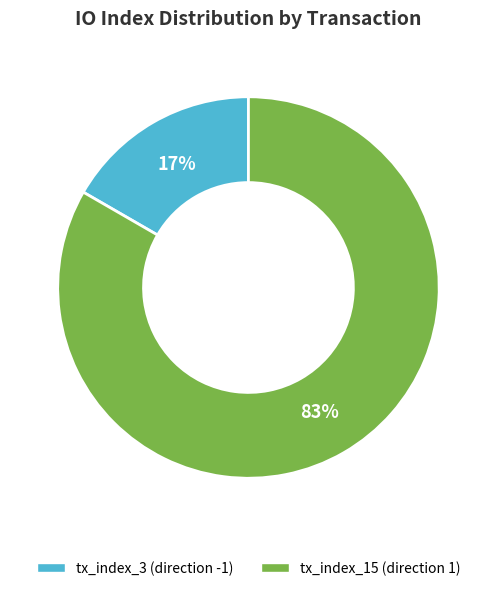

What is the ratio of the value at tx_index_3 (direction -1) to the value at tx_index_15 (direction 1)?

0.2